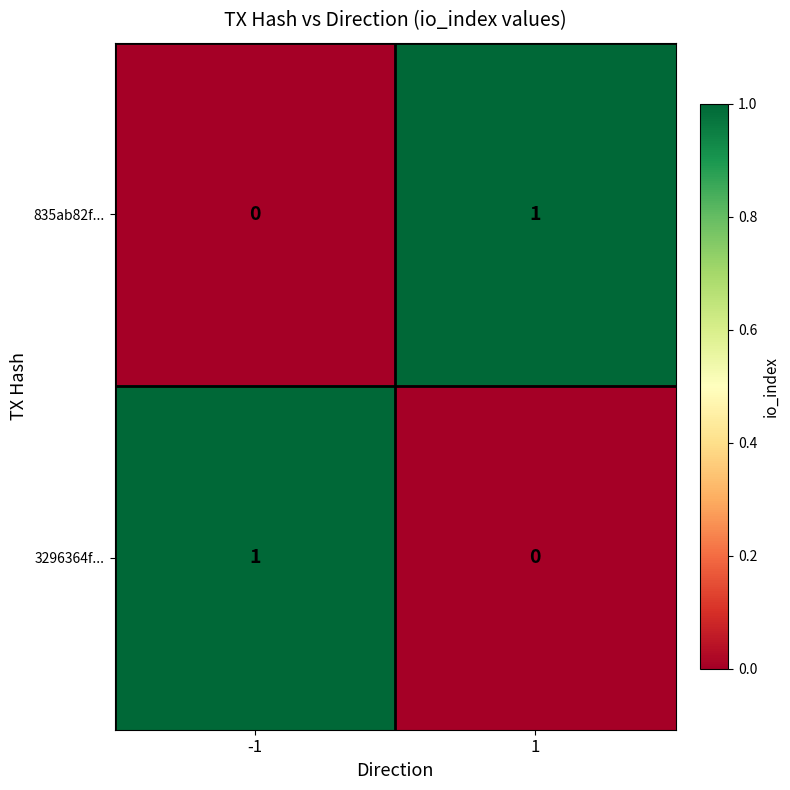

The value of 835ab82f... at -1 is 0. True or false?

True